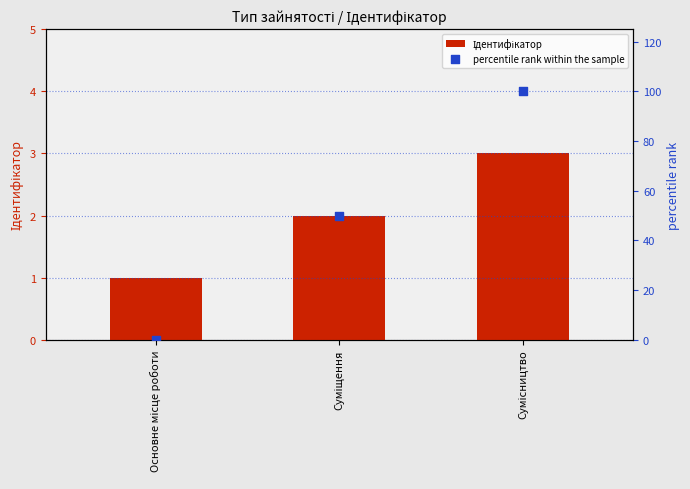

Which series has the largest total across all categories?

percentile rank within the sample